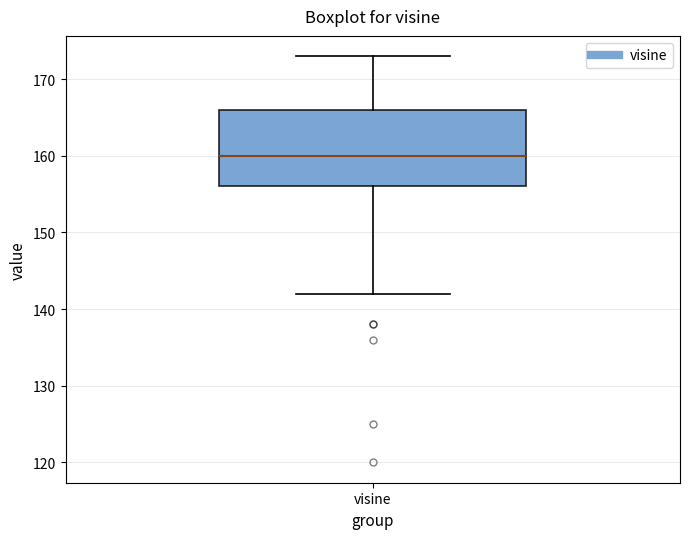

Read this box plot against the y-axis: the position of the median line, the range covered by the box, and the ends of both whiskers. The values are not printed on the chart, so give them approximately, as read against the axis.

median 160, box 156 to 166, whiskers 142 to 173